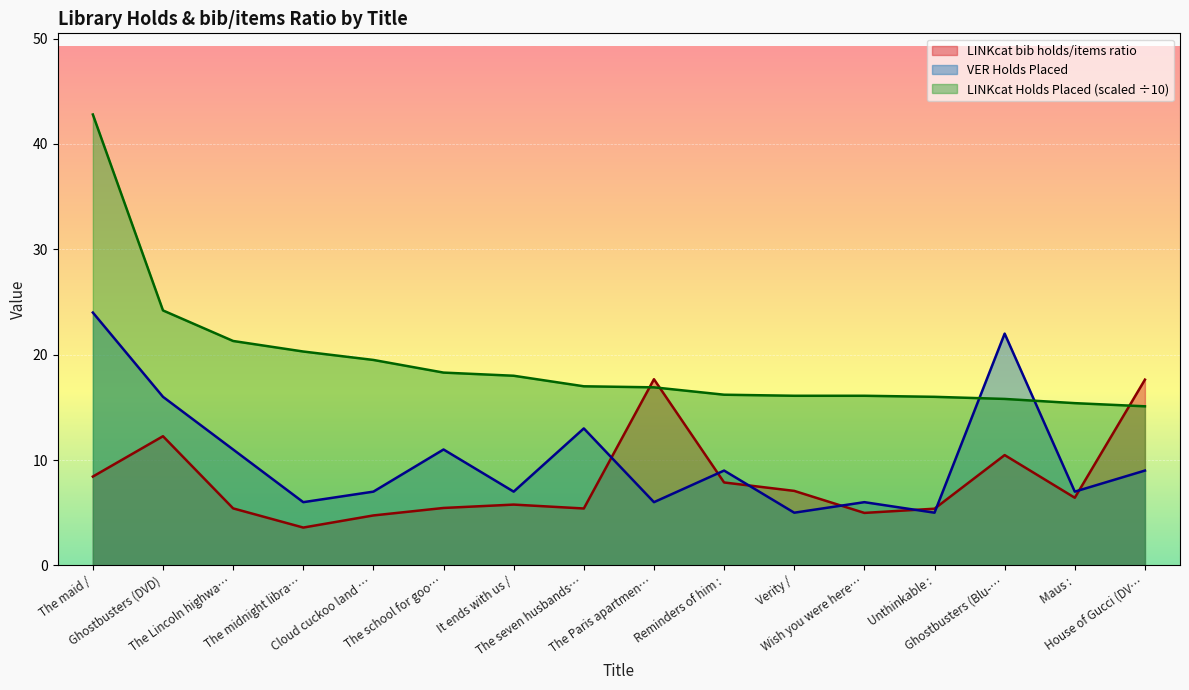

True or false: LINKcat bib holds/items ratio and LINKcat Holds Placed (scaled ÷10) cross at least once.

True